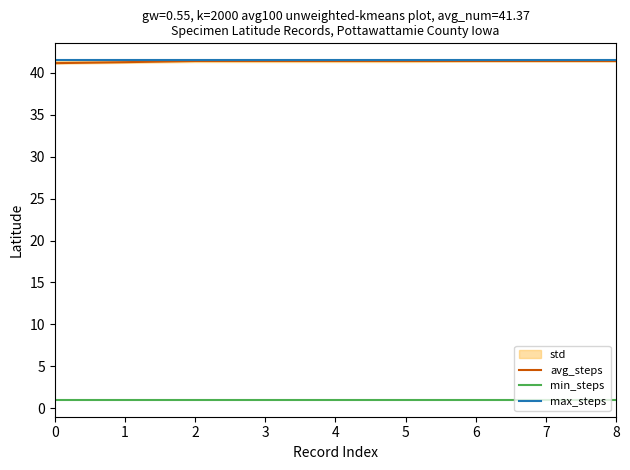

Reading left to right, what are all the values shown in this chart?

avg_steps: 41.2	41.3	41.4	41.4	41.4	41.4	41.4	41.4	41.4
min_steps: 1.0	1.0	1.0	1.0	1.0	1.0	1.0	1.0	1.0
max_steps: 41.5	41.5	41.5	41.5	41.5	41.5	41.5	41.5	41.5